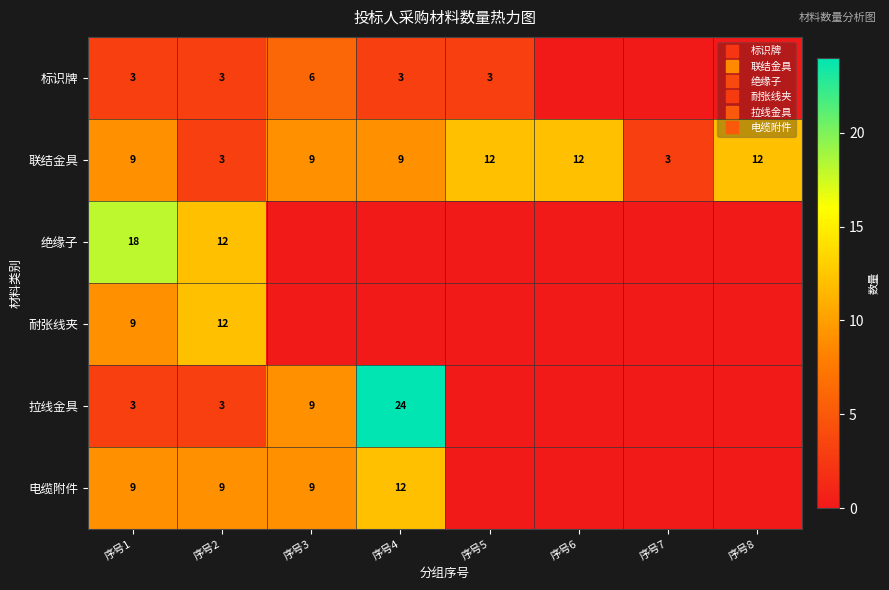

Count the 拉线金具 values in the range 0 to 9.

7